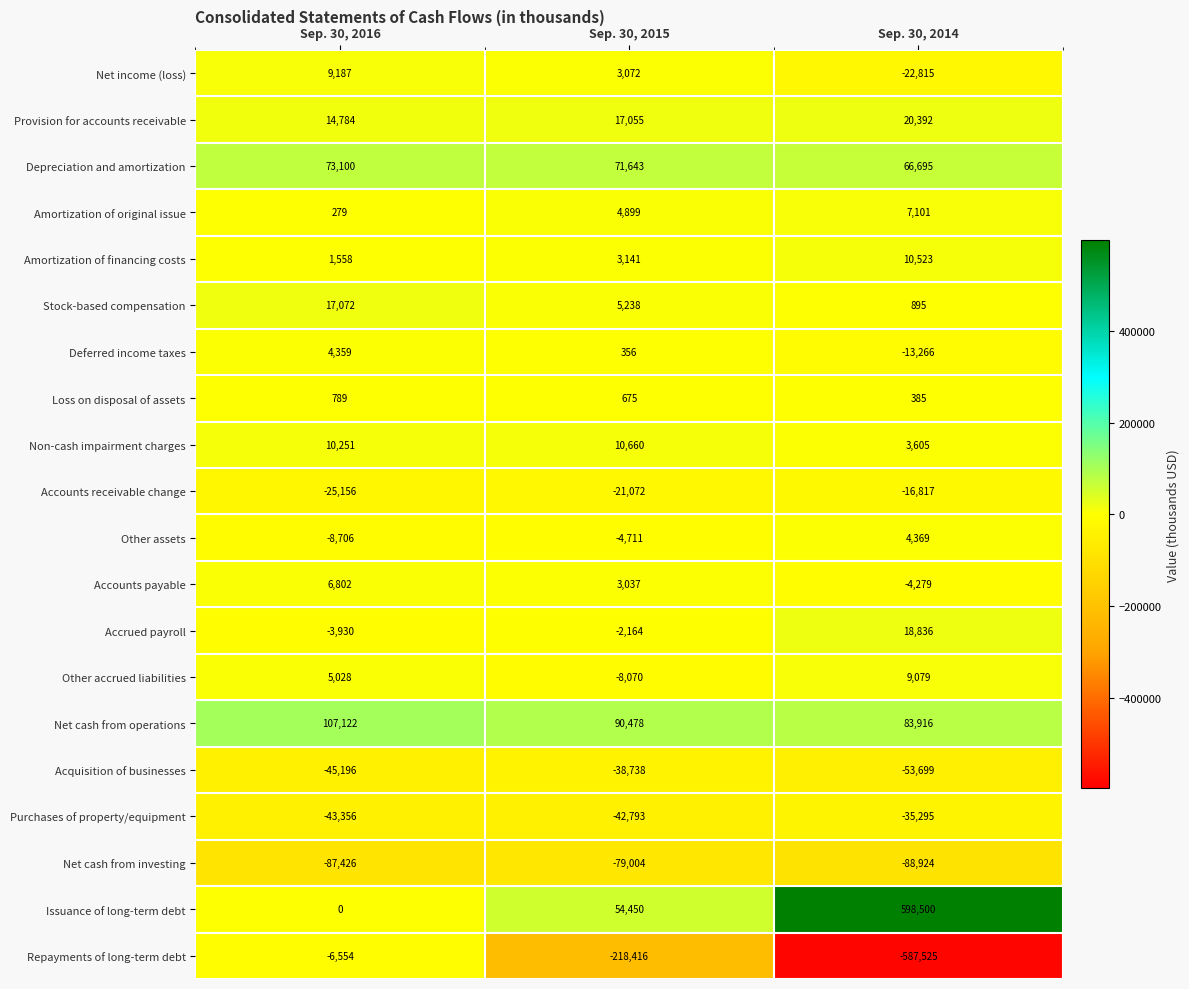

At which category is the sum across all series the highest?

Sep. 30, 2016